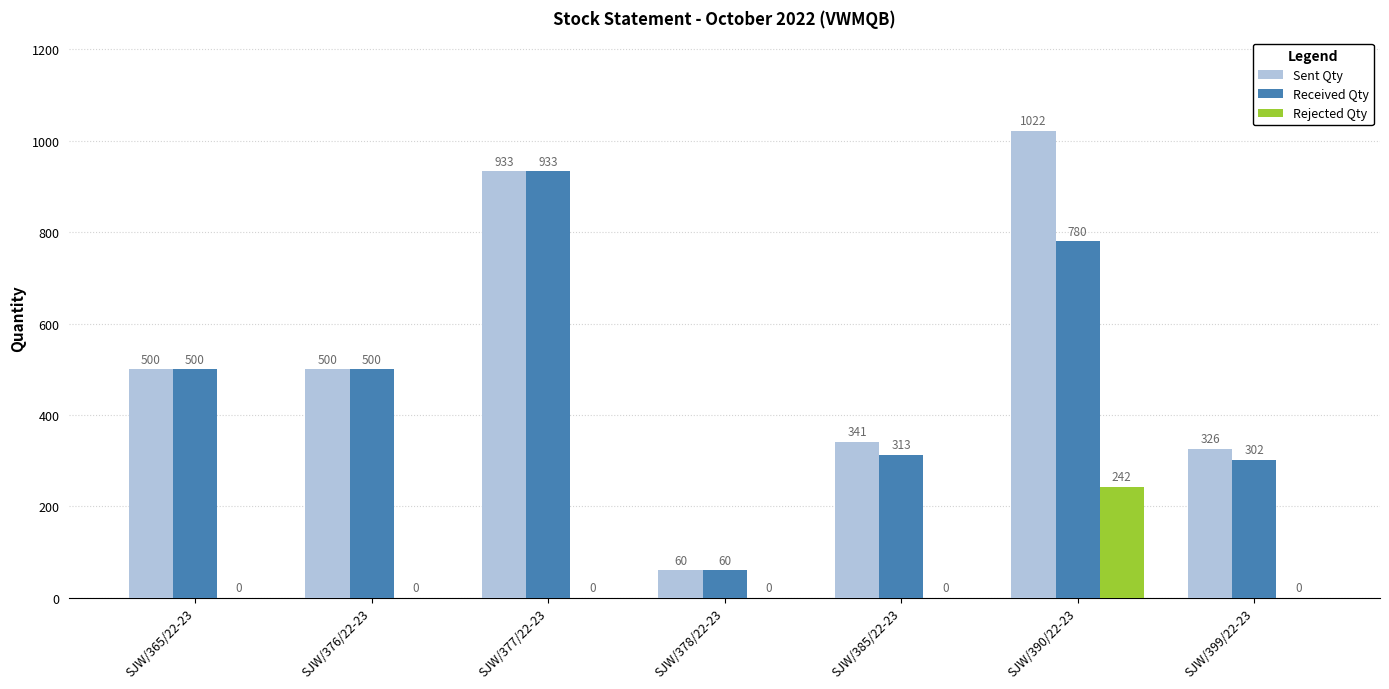

Which category has the highest value in the Rejected Qty series?

SJW/390/22-23